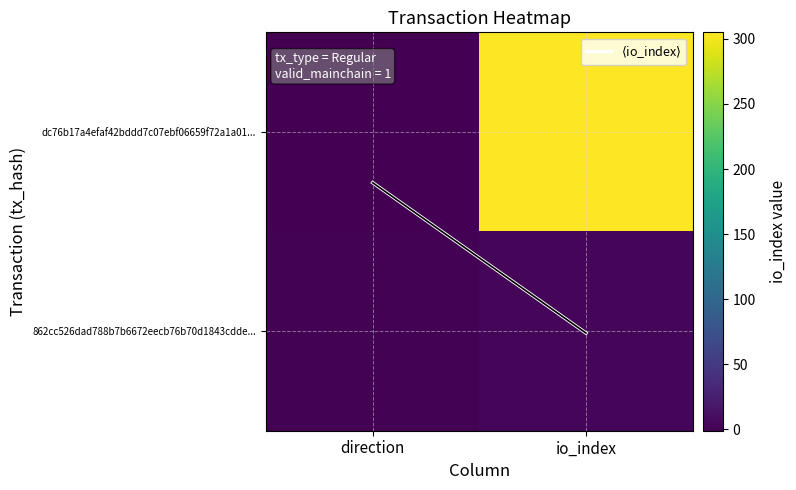

What is the total value across all series at io_index?

309.0